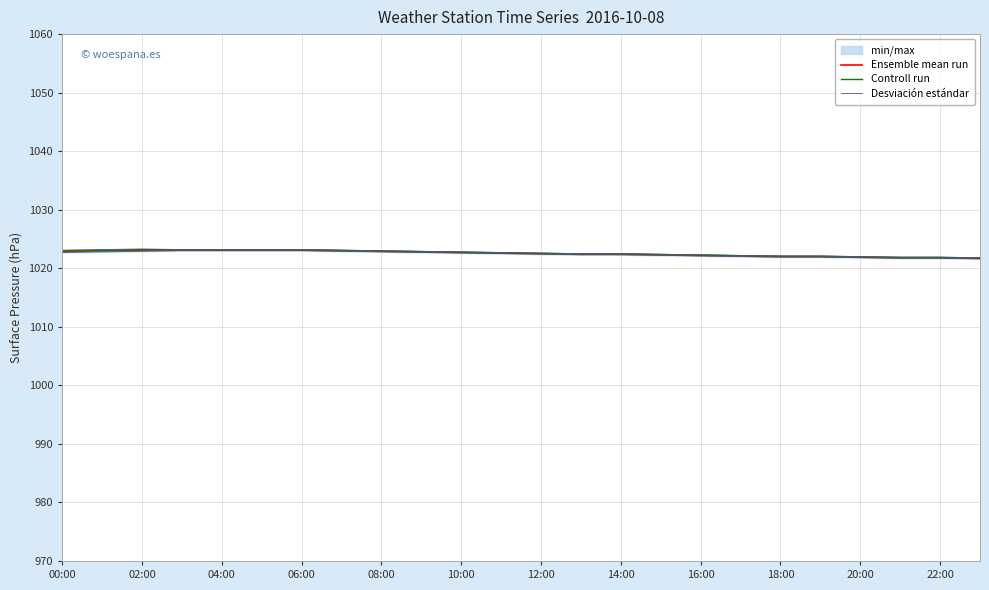

Where does the Desviación estándar series first go above 1022?

00:00